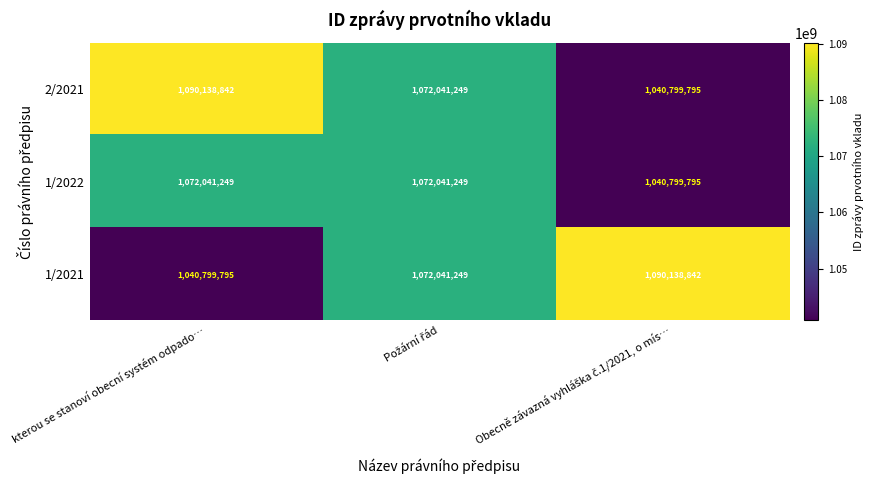

What is the greatest value displayed?

1090138842